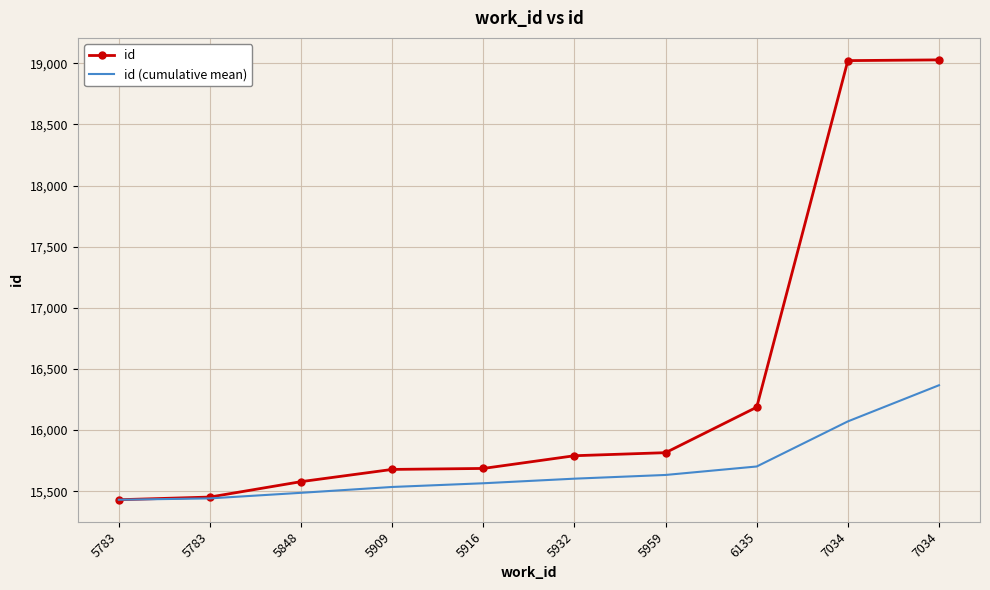

Where is id (cumulative mean) nearest to the value 15898?

7034